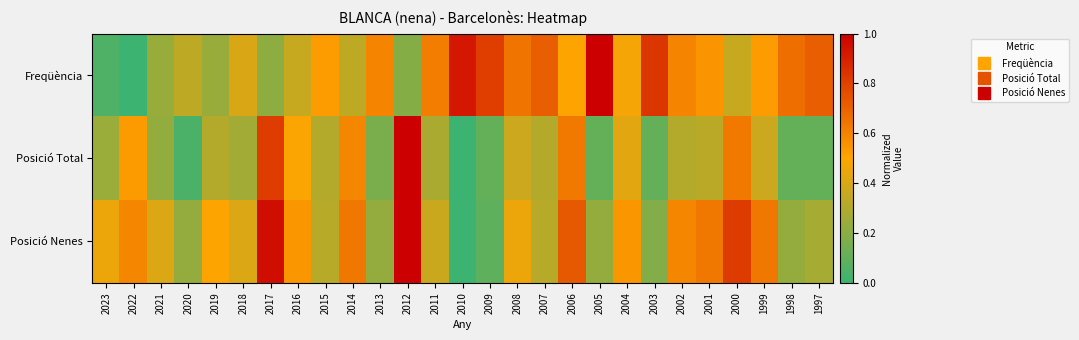

Between 2004 and 2000, which is larger?

2004